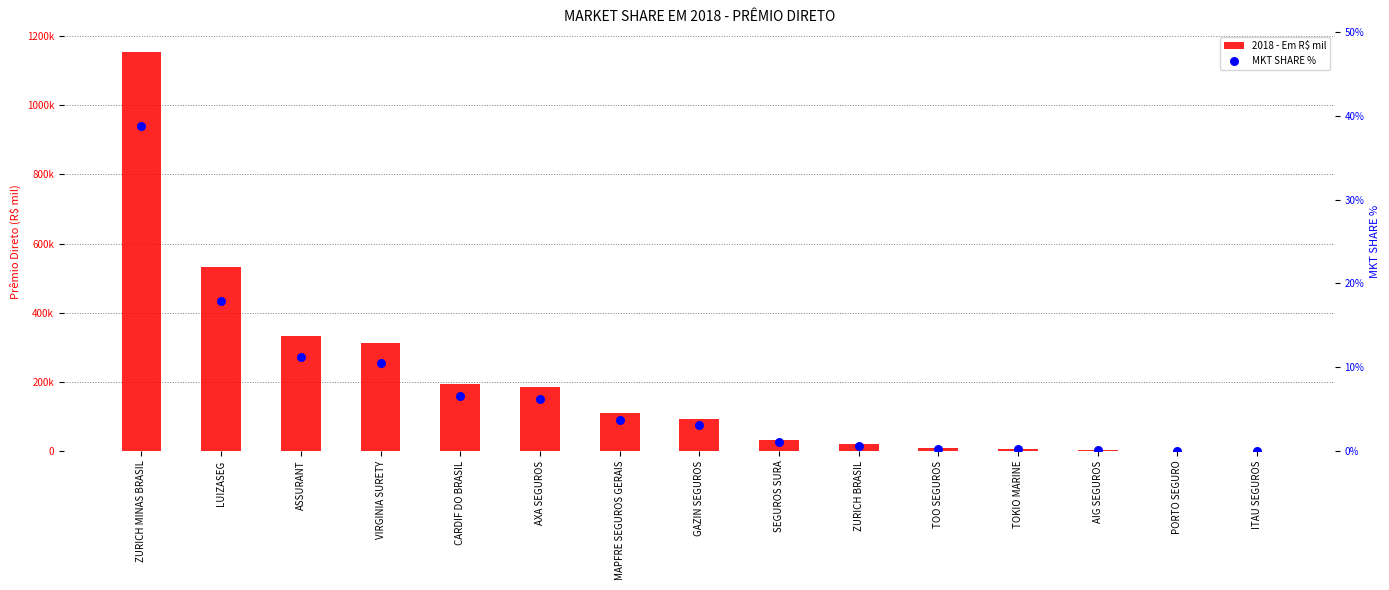

Which series has the widest spread of Y values?

2018 - Em R$ mil